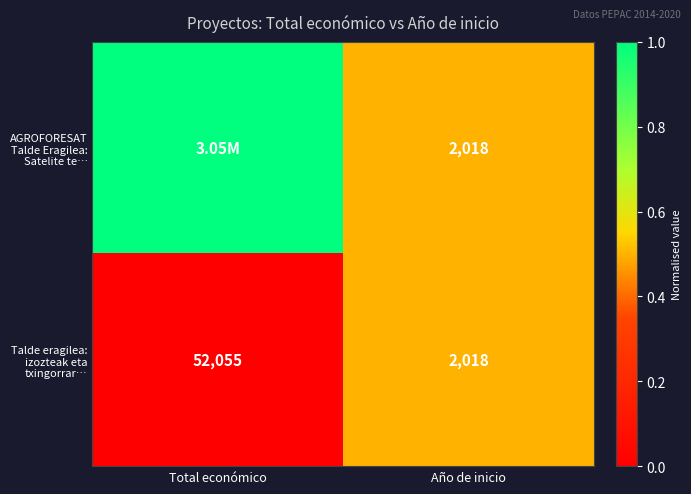

What is the difference between the maximum and minimum values in the Talde eragilea: izozteak eta txingorrar… series?

50037